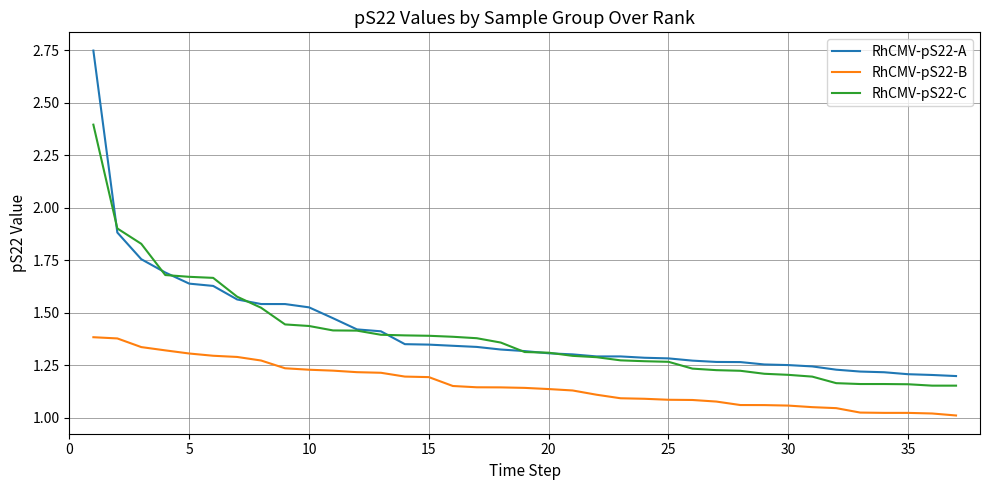

Which series has the widest spread of values?

RhCMV-pS22-A